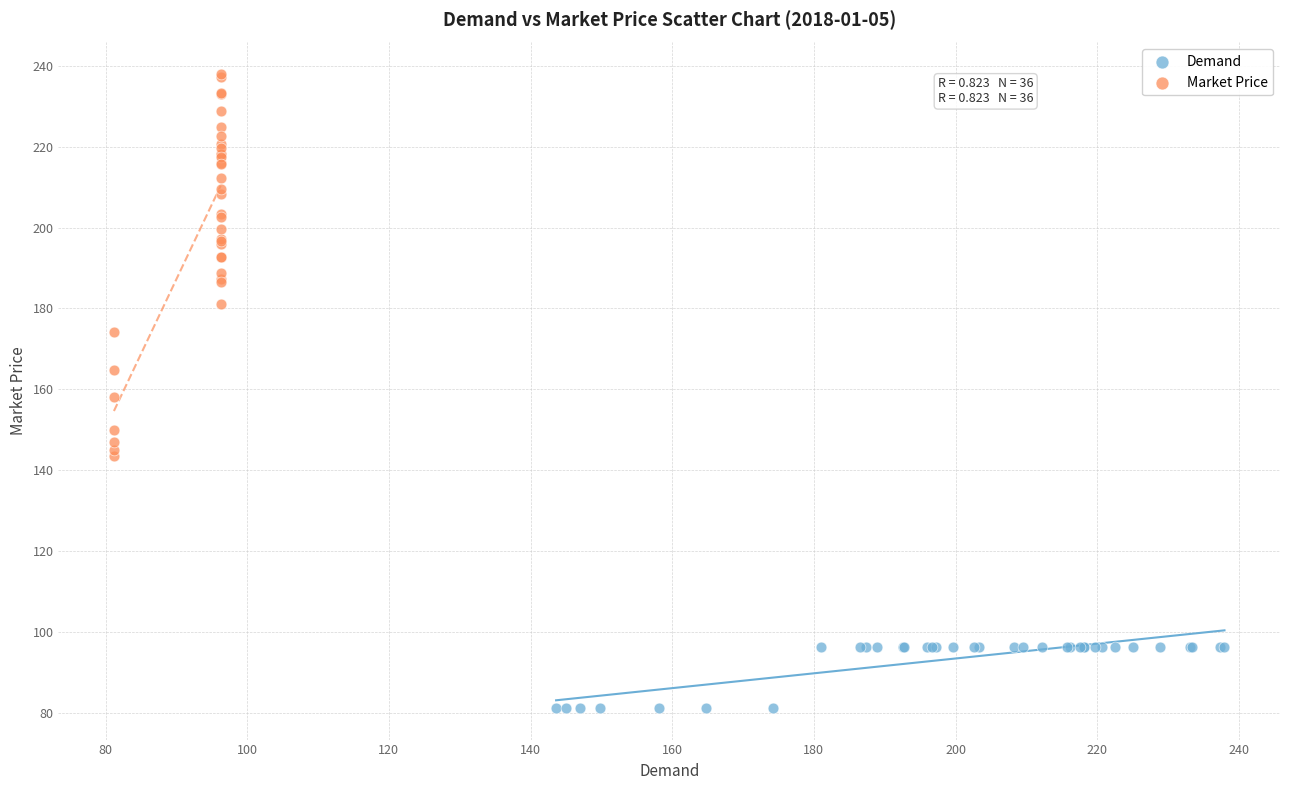

Which series reaches the minimum Y coordinate?

Demand